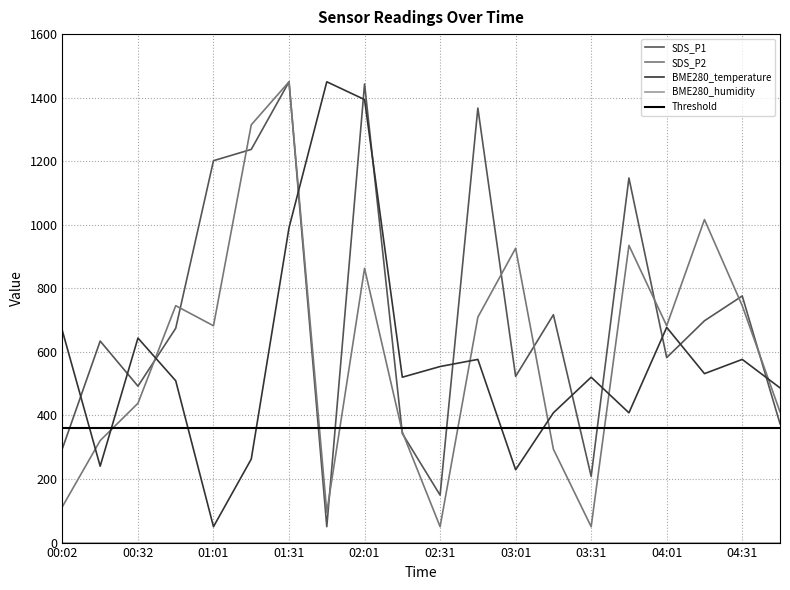

What is the maximum value for BME280_temperature?

1450.0